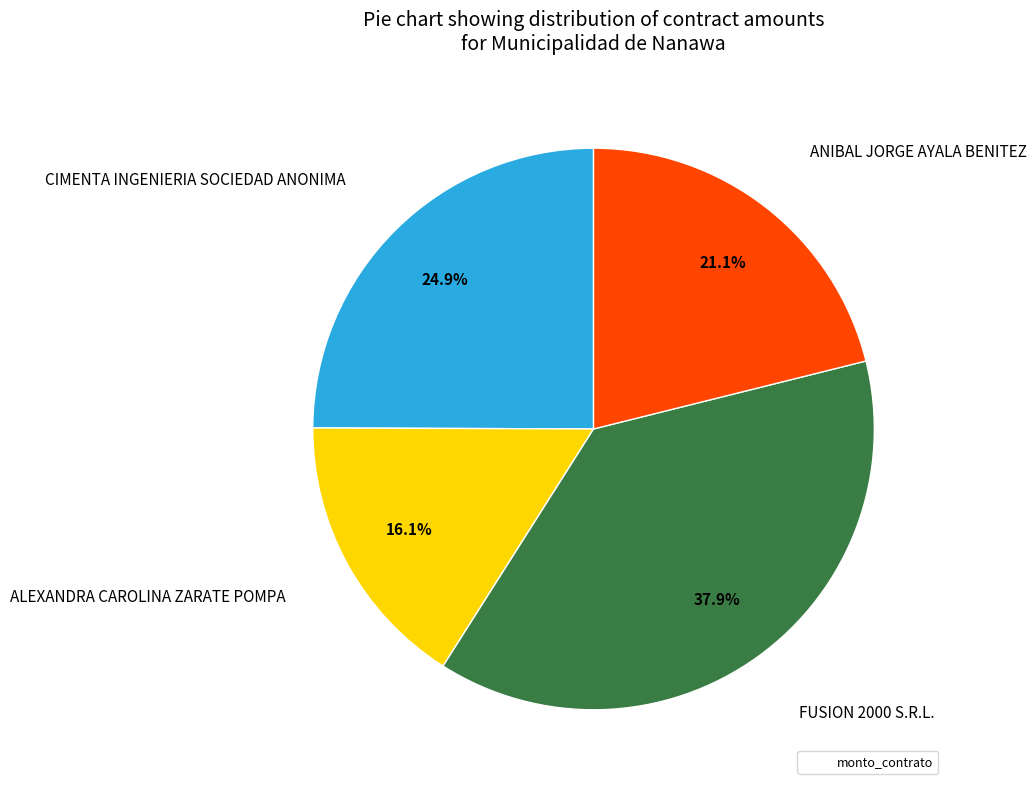

Is there any slice that represents more than half of the pie?

No